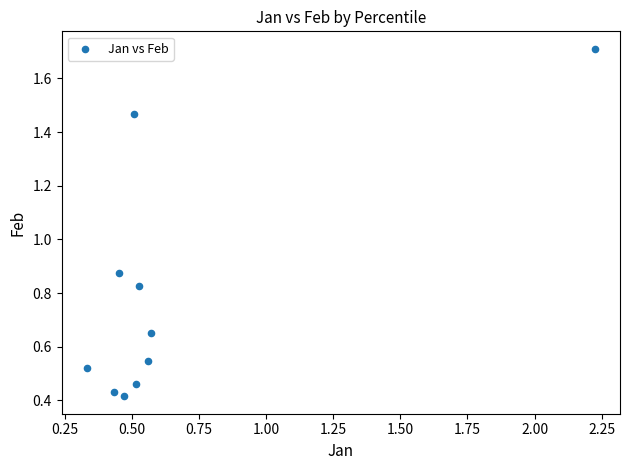

What is the range of X values (max minus min)?

1.9